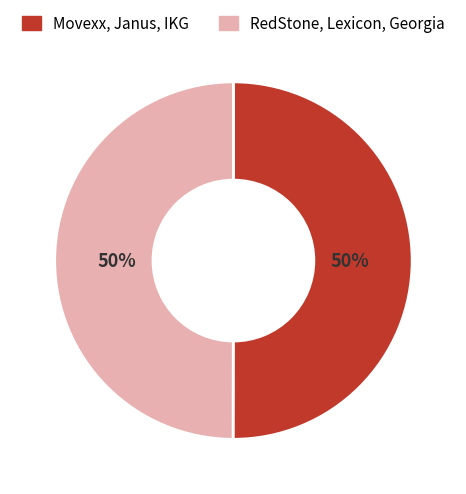

To the nearest percent, what is the average slice percentage?

50%